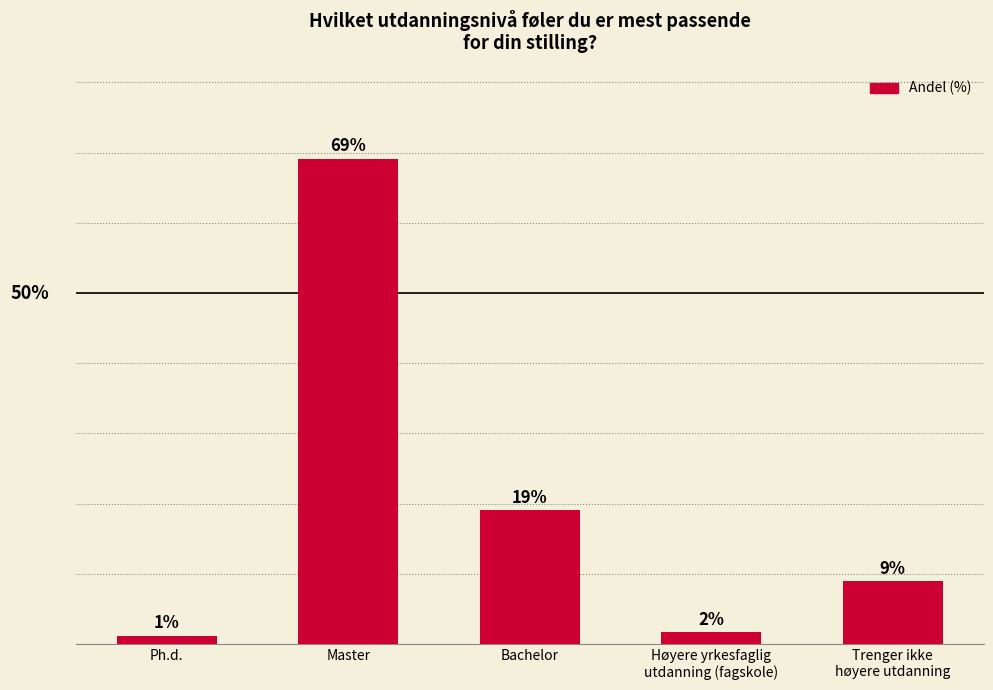

What is the label of the 3rd bar from the right?

Bachelor